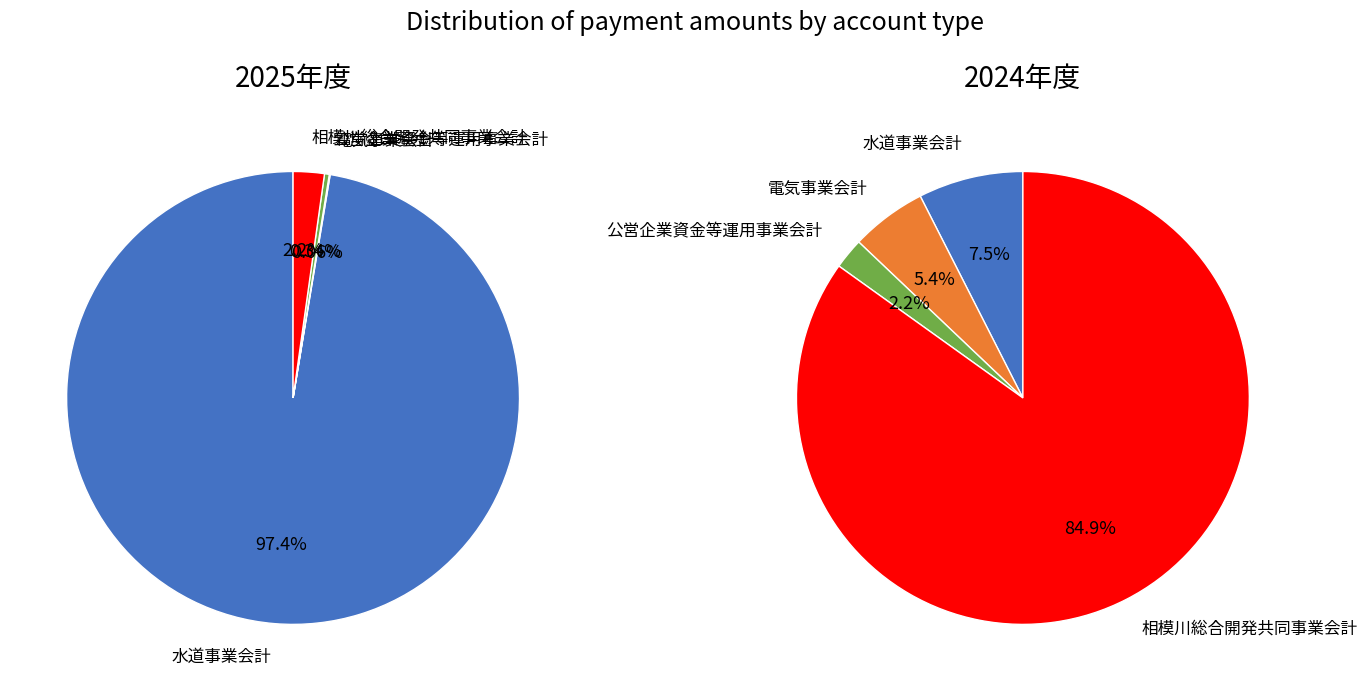

How many segments does this pie chart have?

4